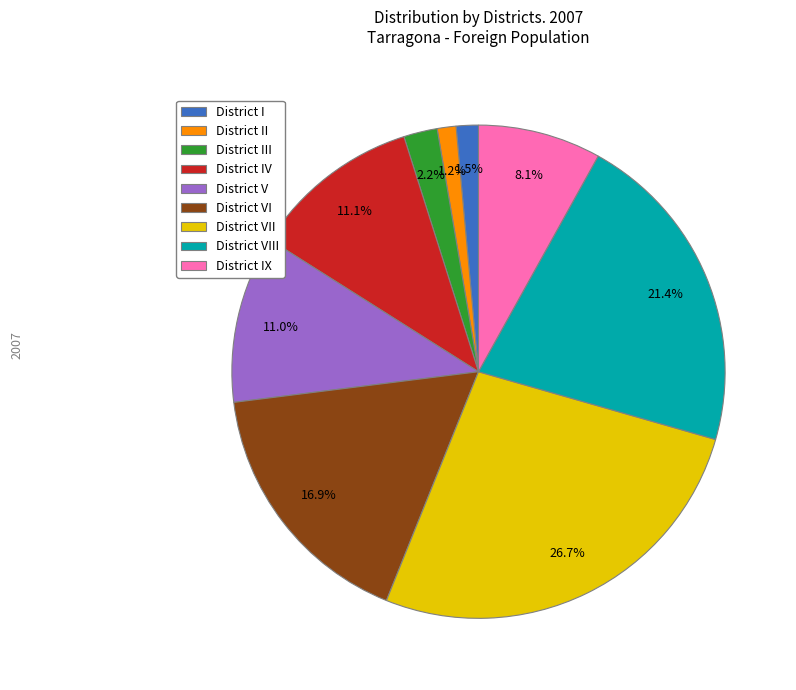

What is the largest slice in the pie chart?

District VII